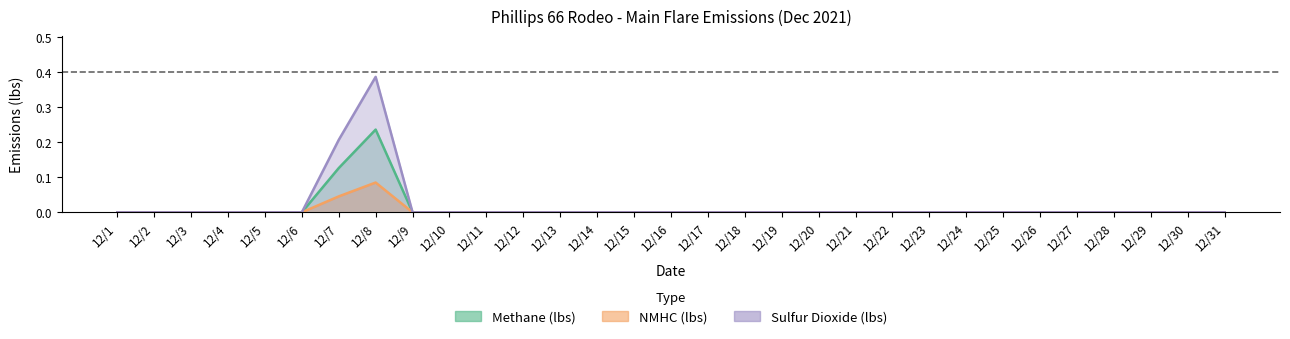

Does the chart display data point markers on the line(s)?

No